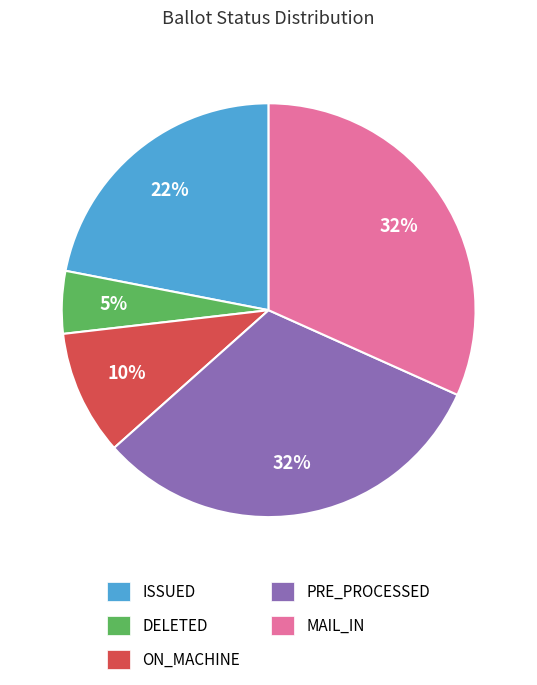

To the nearest percent, what is the average slice percentage?

20%